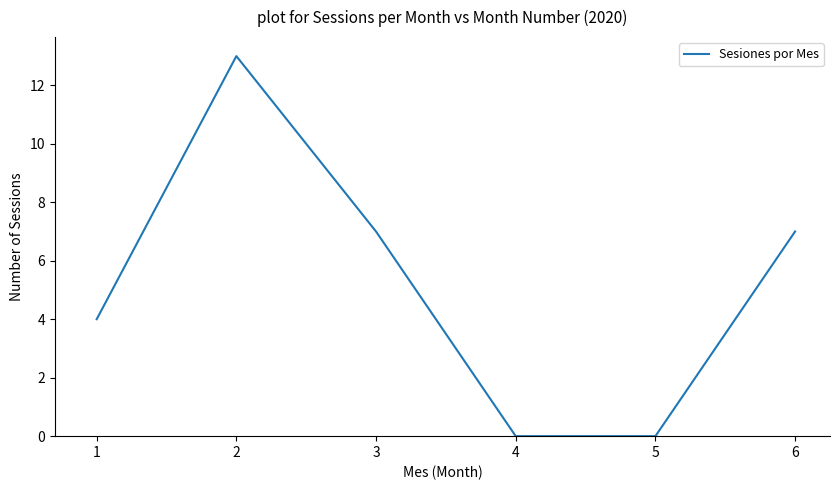

Reading right to left, what are all the values shown in this chart?

7	0	0	7	13	4